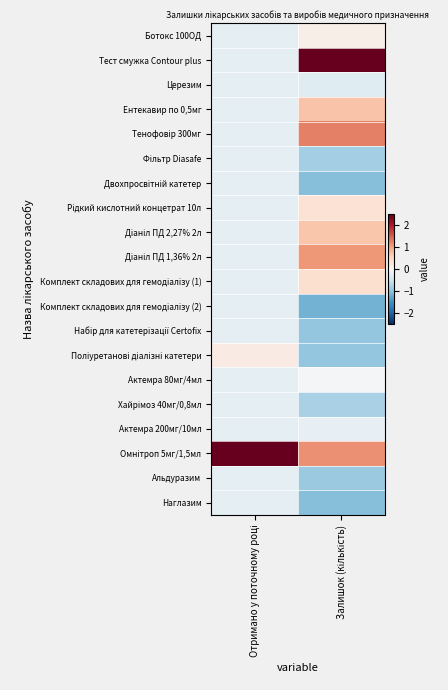

What is the spread (max minus min) of values at Отримано у поточному році?

4.6